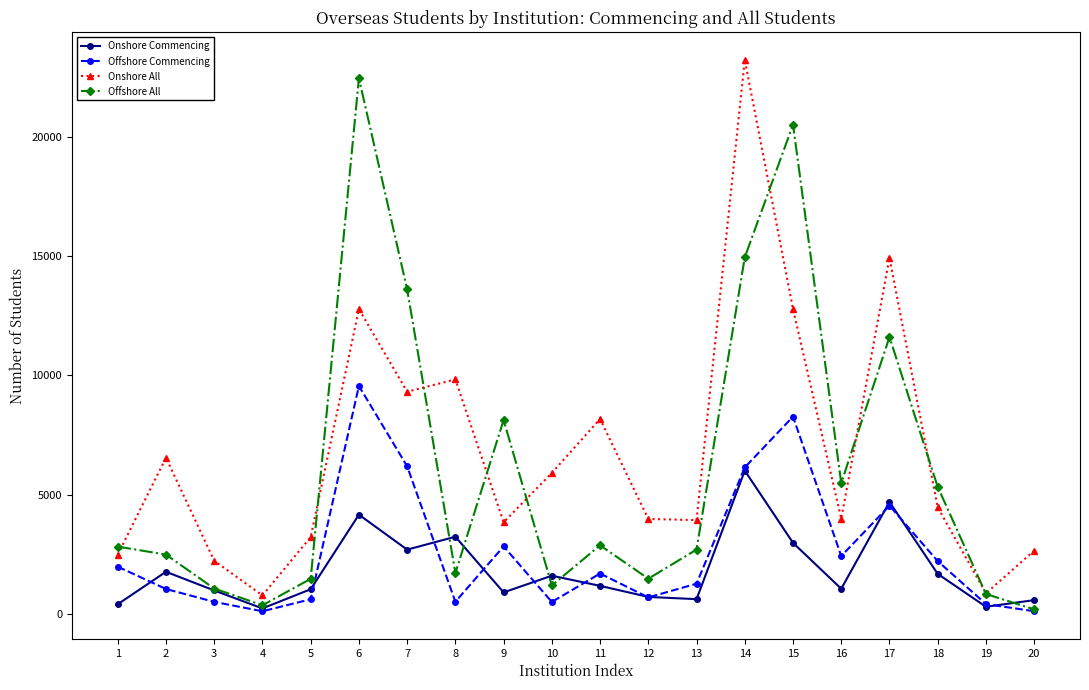

What is the sum of the Offshore All values at 8 and 13?

4419